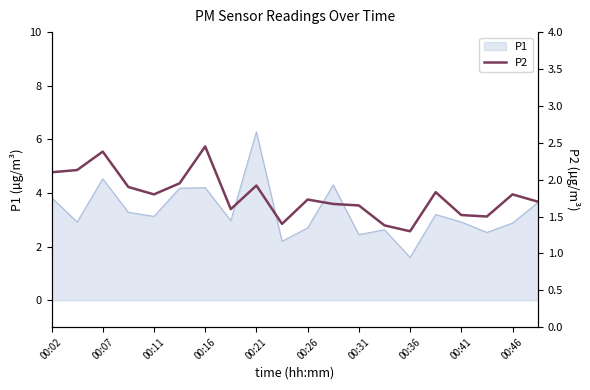

At which label does P1 reach its peak?

00:21